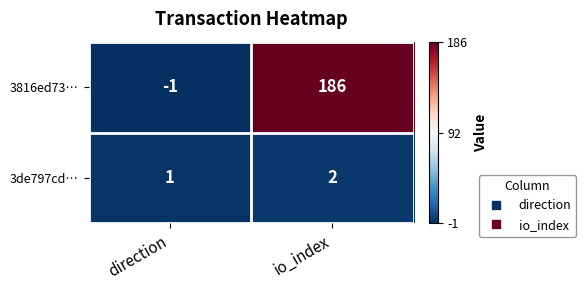

Reading left to right, list all the values displayed in this chart.

3816ed73…: -1	186
3de797cd…: 1	2